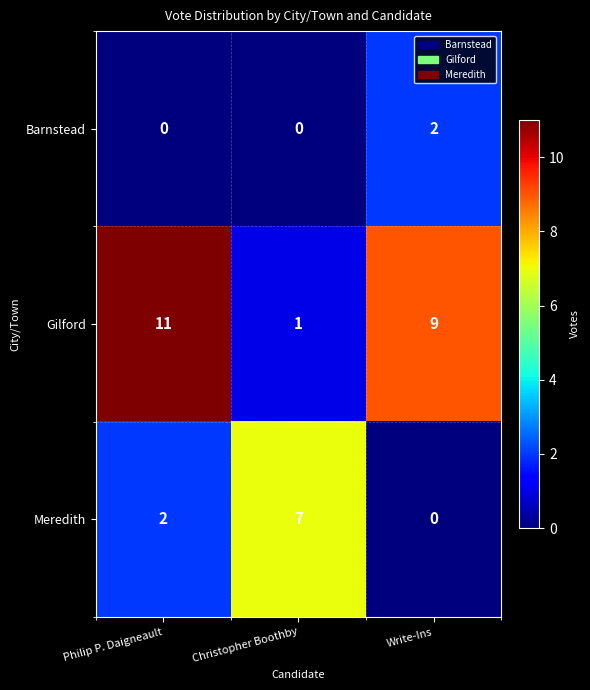

Reading left to right, what are all the values shown in this chart?

Barnstead: Philip P. Daigneault=0	Christopher Boothby=0	Write-Ins=2
Gilford: Philip P. Daigneault=11	Christopher Boothby=1	Write-Ins=9
Meredith: Philip P. Daigneault=2	Christopher Boothby=7	Write-Ins=0